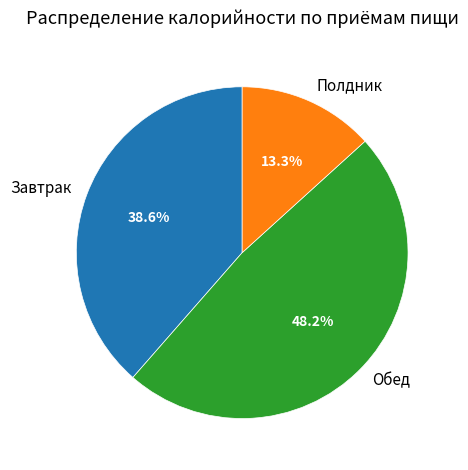

Rank the categories by value from highest to lowest.

Обед, Завтрак, Полдник